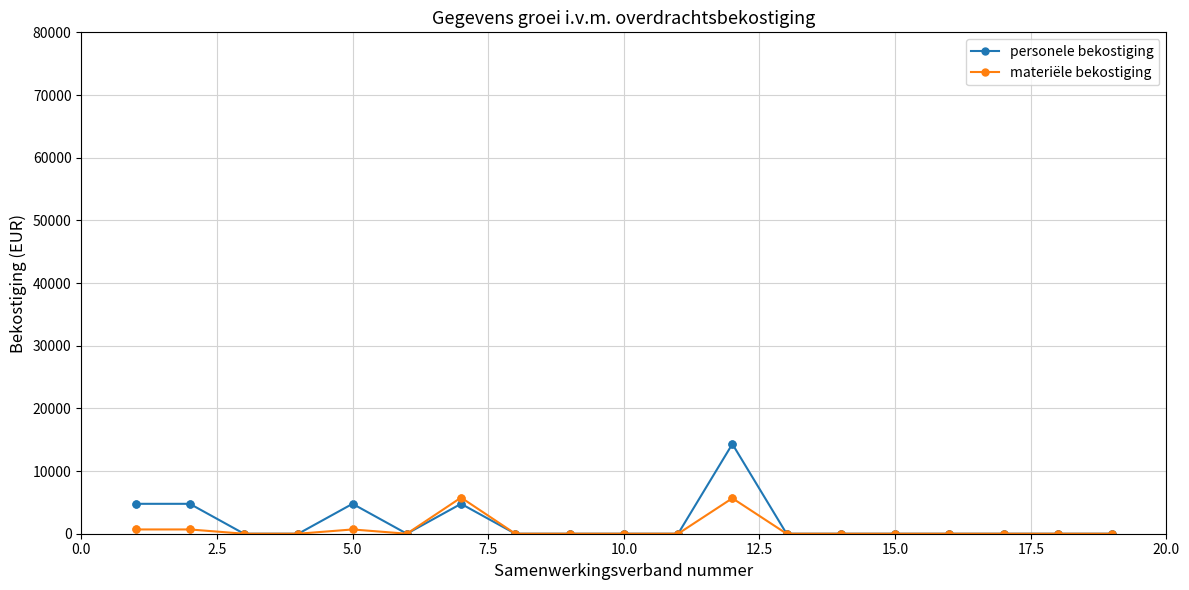

At how many categories does at least one series exceed 2607?

5